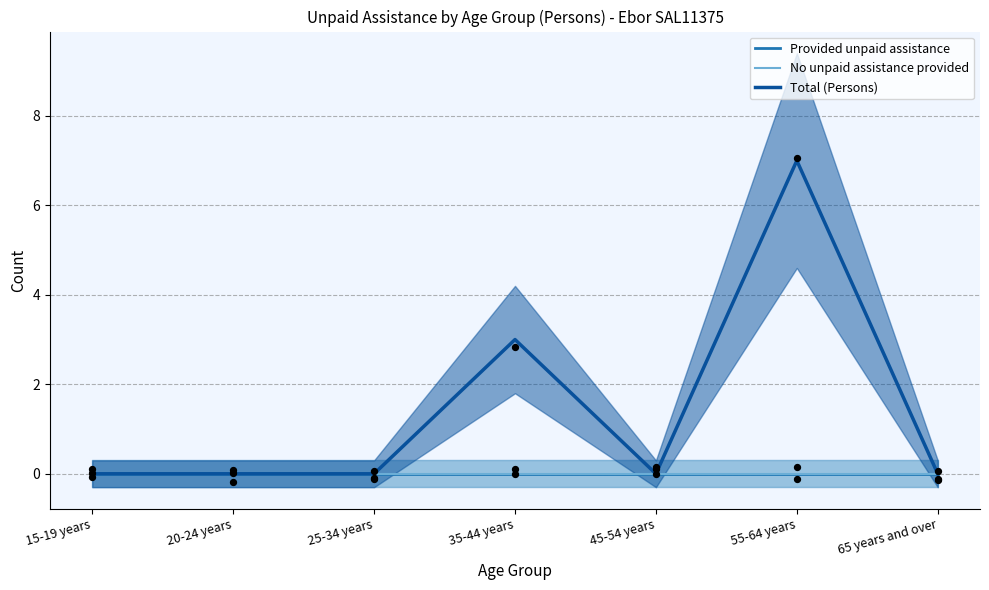

Which series has the widest spread of Y values?

Total (Persons)